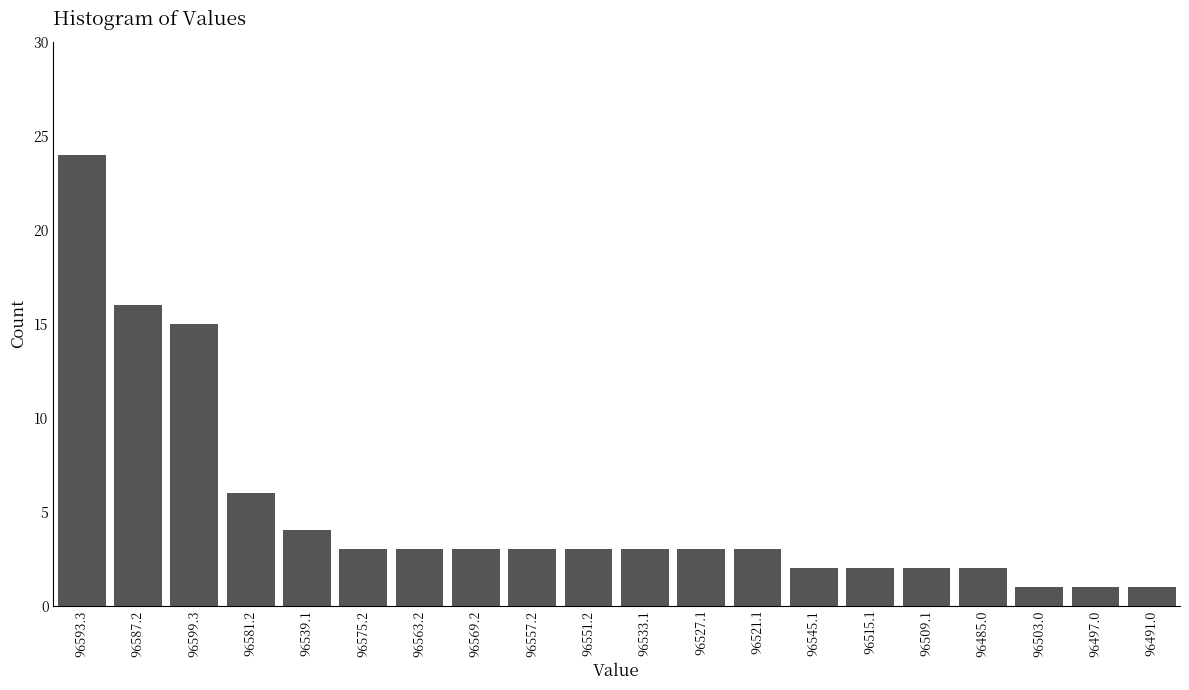

Reading right to left, transcribe all the data shown in this chart.

1	1	1	2	2	2	2	3	3	3	3	3	3	3	3	4	6	15	16	24